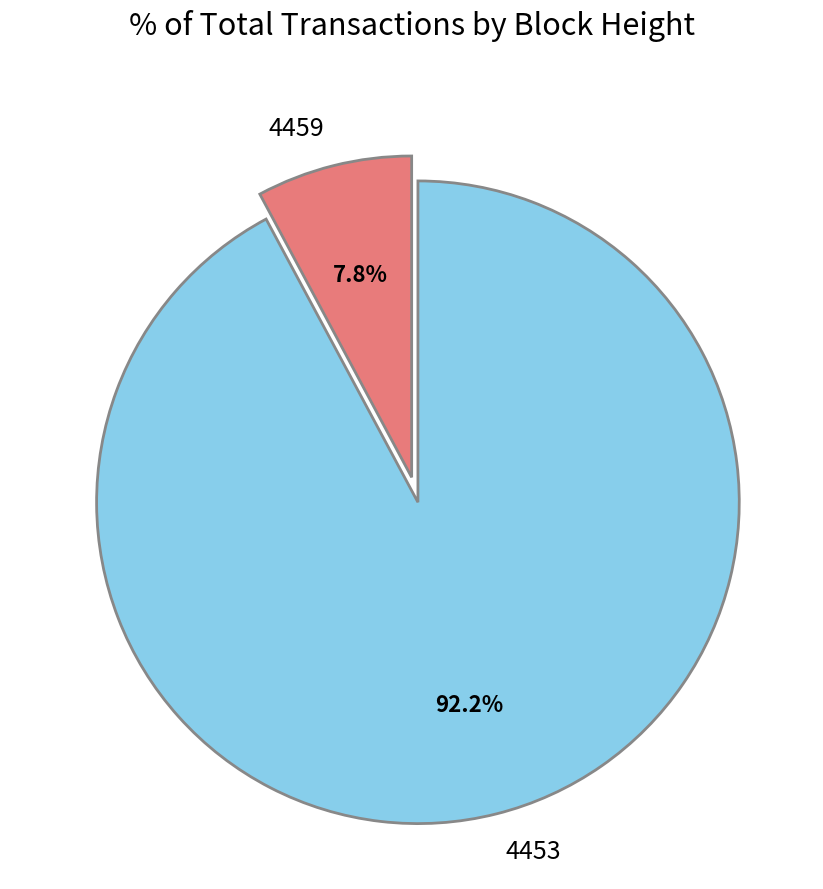

Count the number of slices in the pie.

2